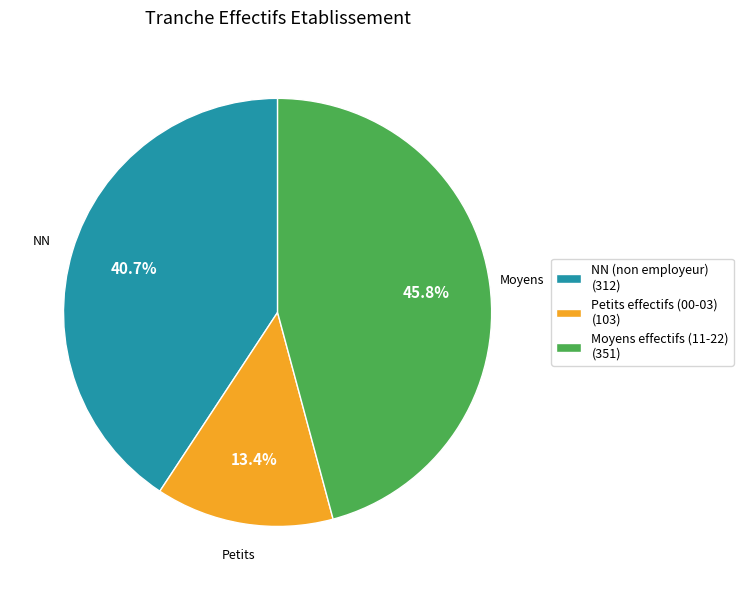

To the nearest percent, what is the difference between the largest and smallest slice percentages?

32%